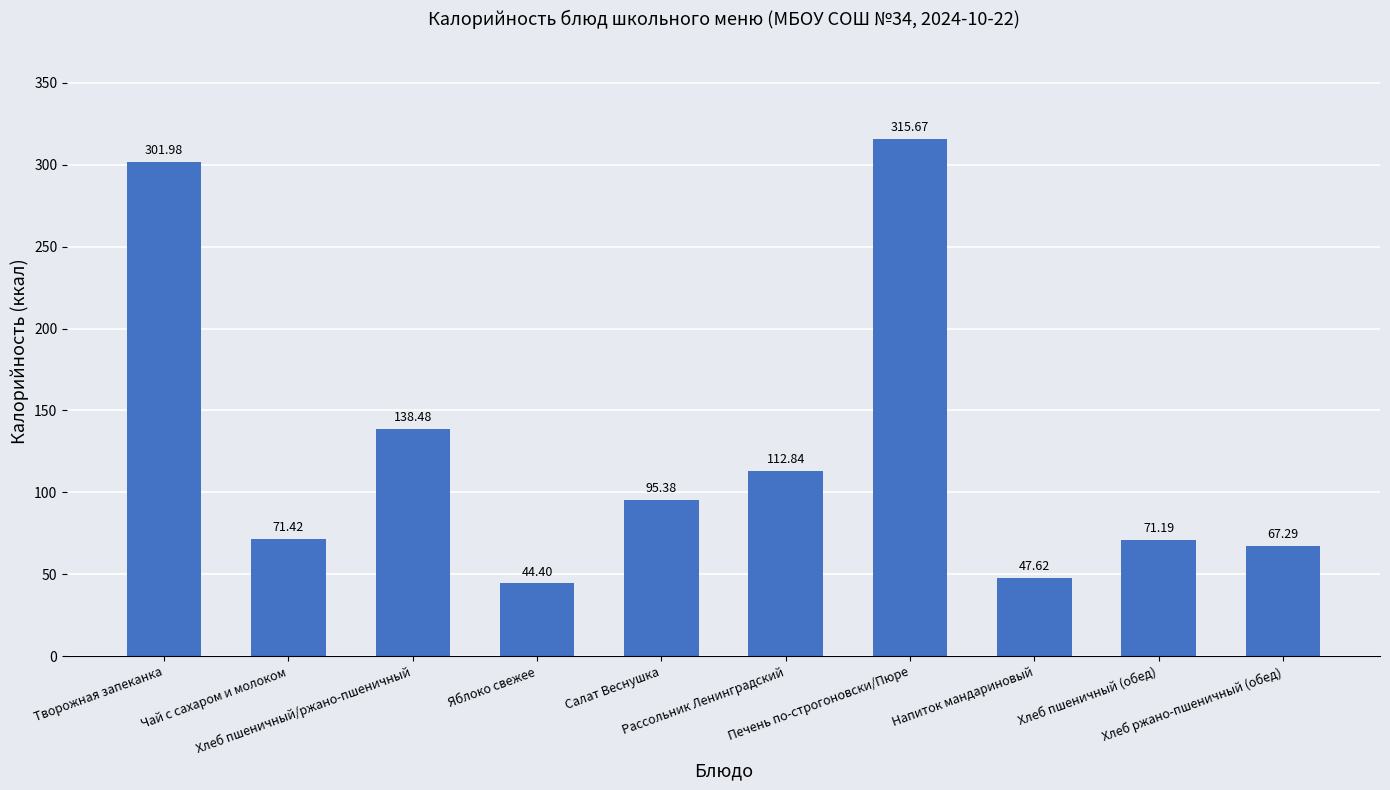

At which label is the value closest to 180?

Хлеб пшеничный/ржано-пшеничный